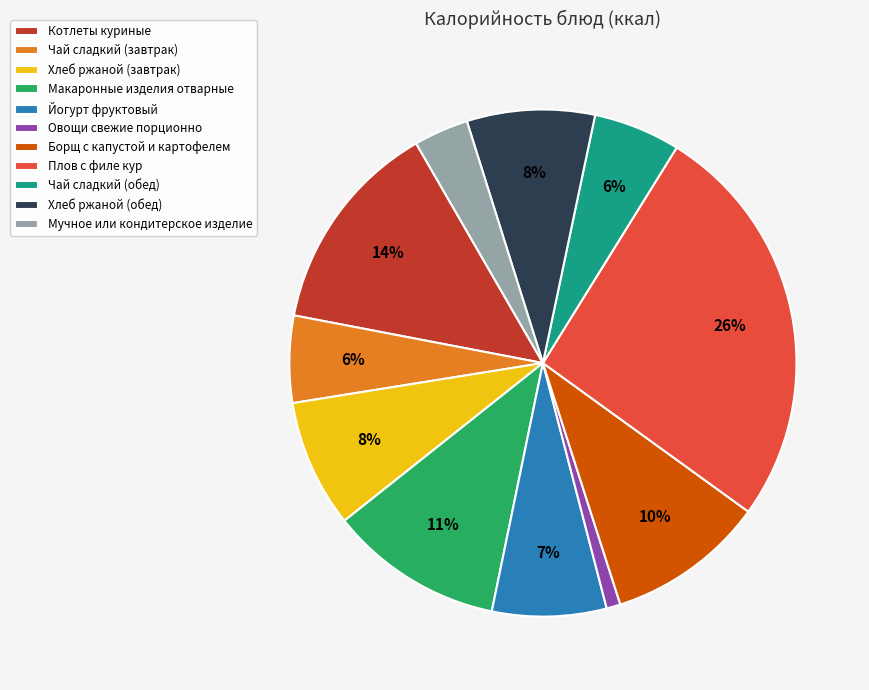

Which has a higher value, Чай сладкий (завтрак) or Макаронные изделия отварные?

Макаронные изделия отварные